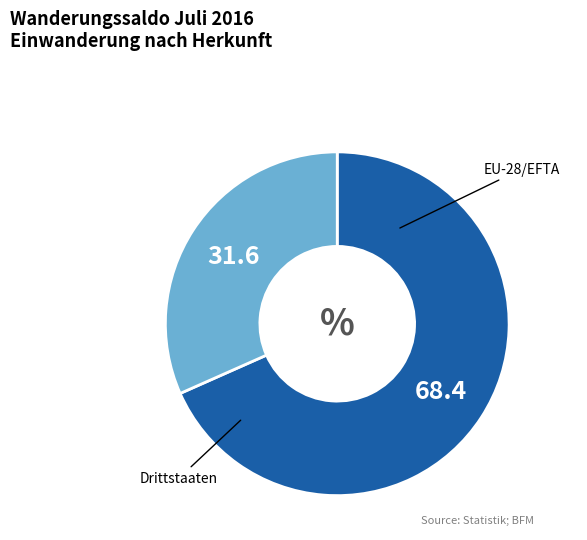

Is there any slice that represents more than half of the pie?

Yes